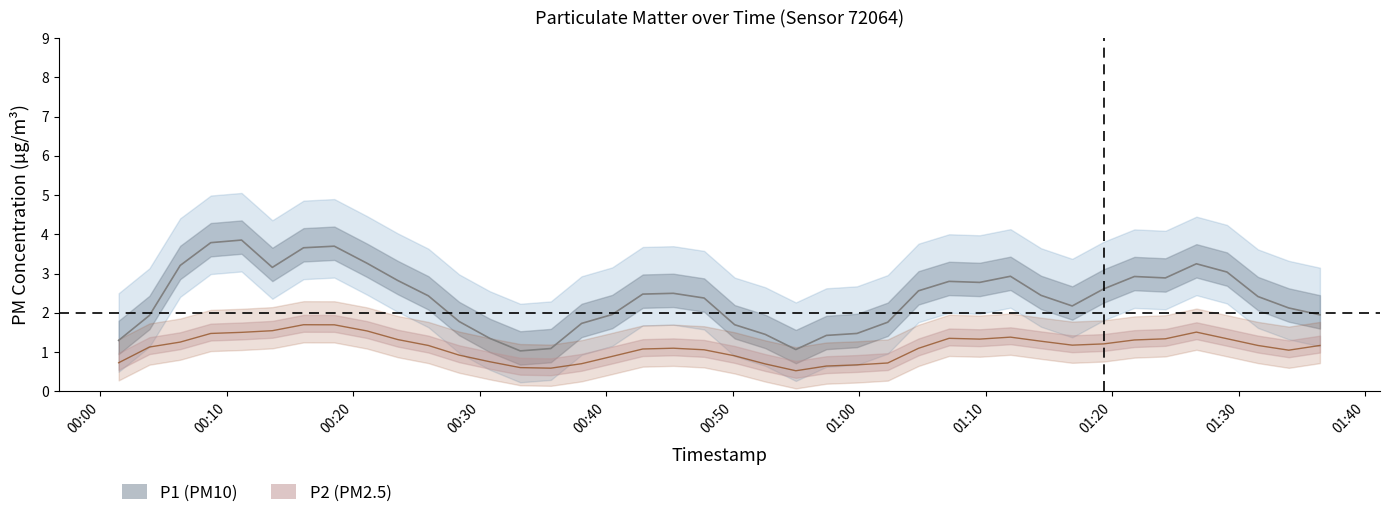

What is the minimum value shown in the chart?

0.3